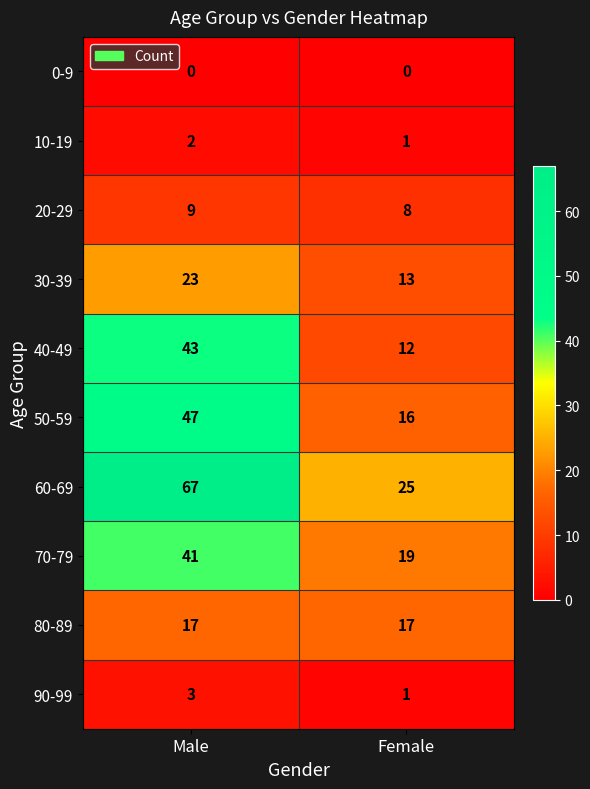

Which series has the largest total across all categories?

60-69